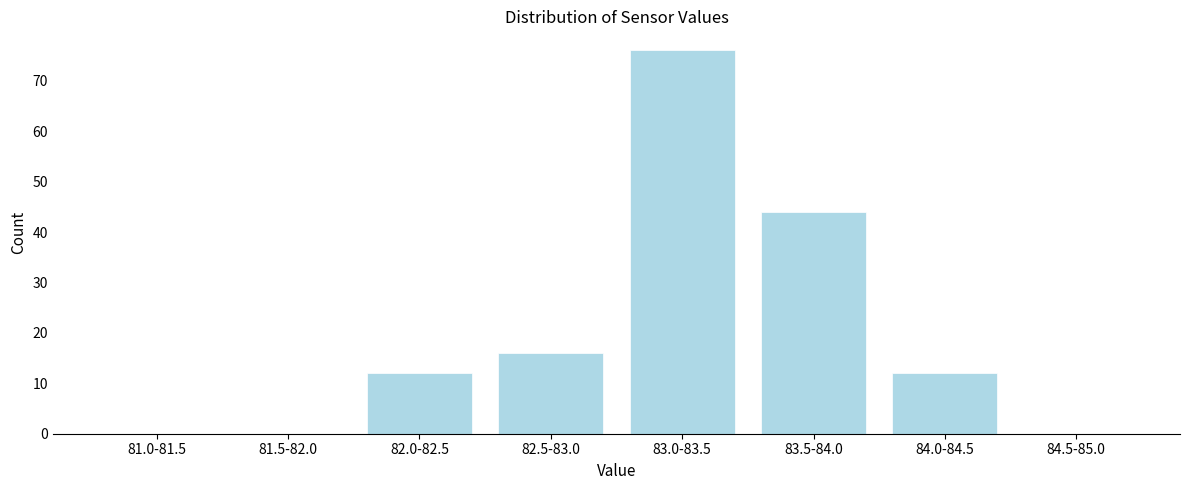

Reading left to right, list all the values displayed in this chart.

81.0-81.5=0	81.5-82.0=0	82.0-82.5=12	82.5-83.0=16	83.0-83.5=76	83.5-84.0=44	84.0-84.5=12	84.5-85.0=0